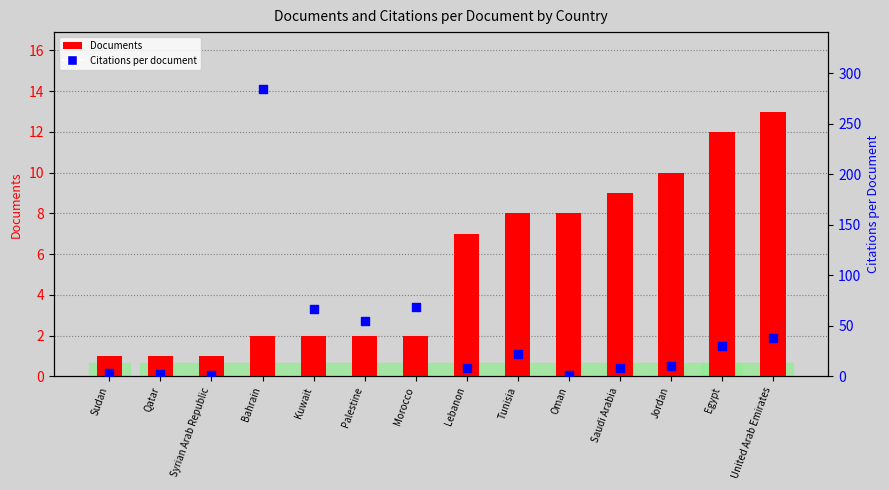

Which series reaches the minimum Y coordinate?

Documents